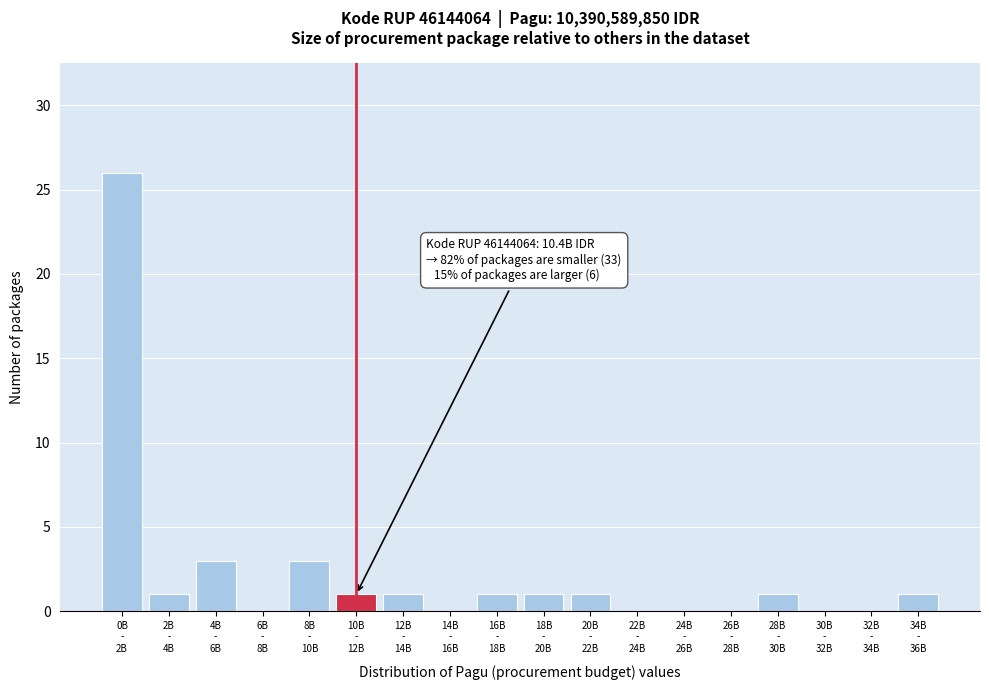

What is the greatest value displayed?

26